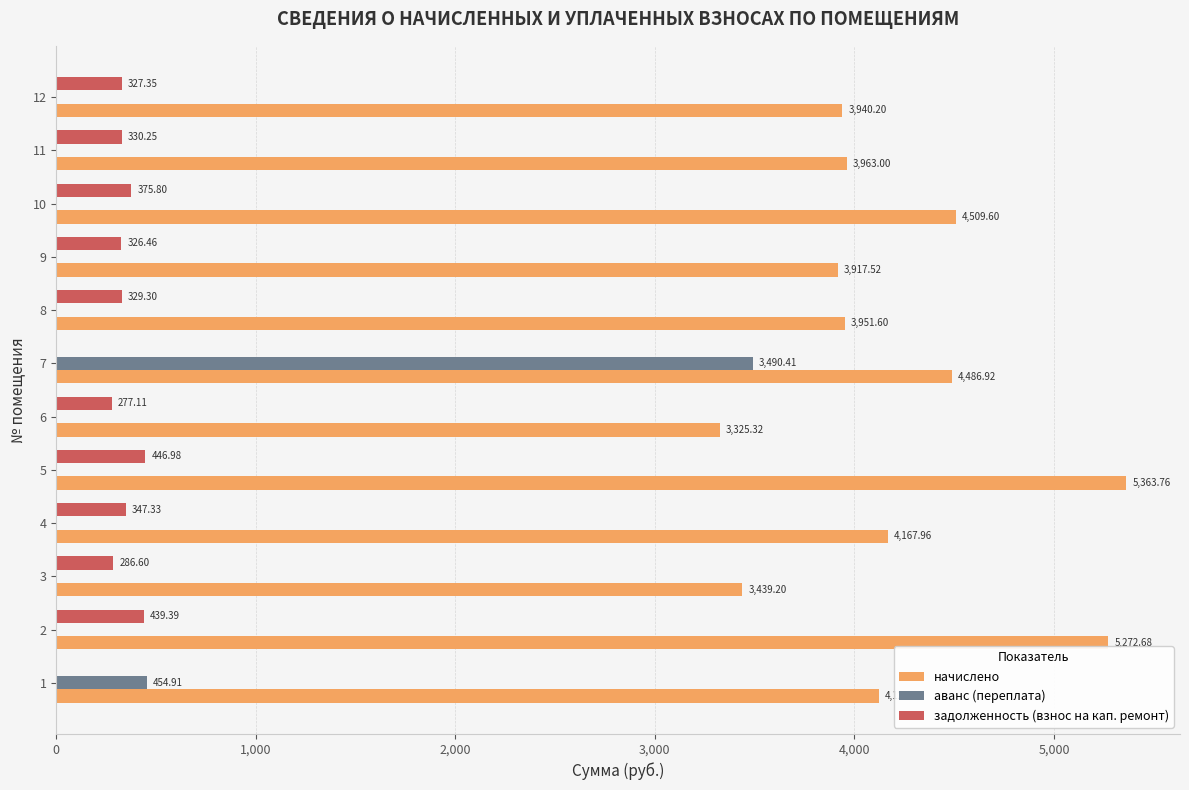

Is the value of начислено at 9 greater than the value of аванс (переплата) at 3?

Yes